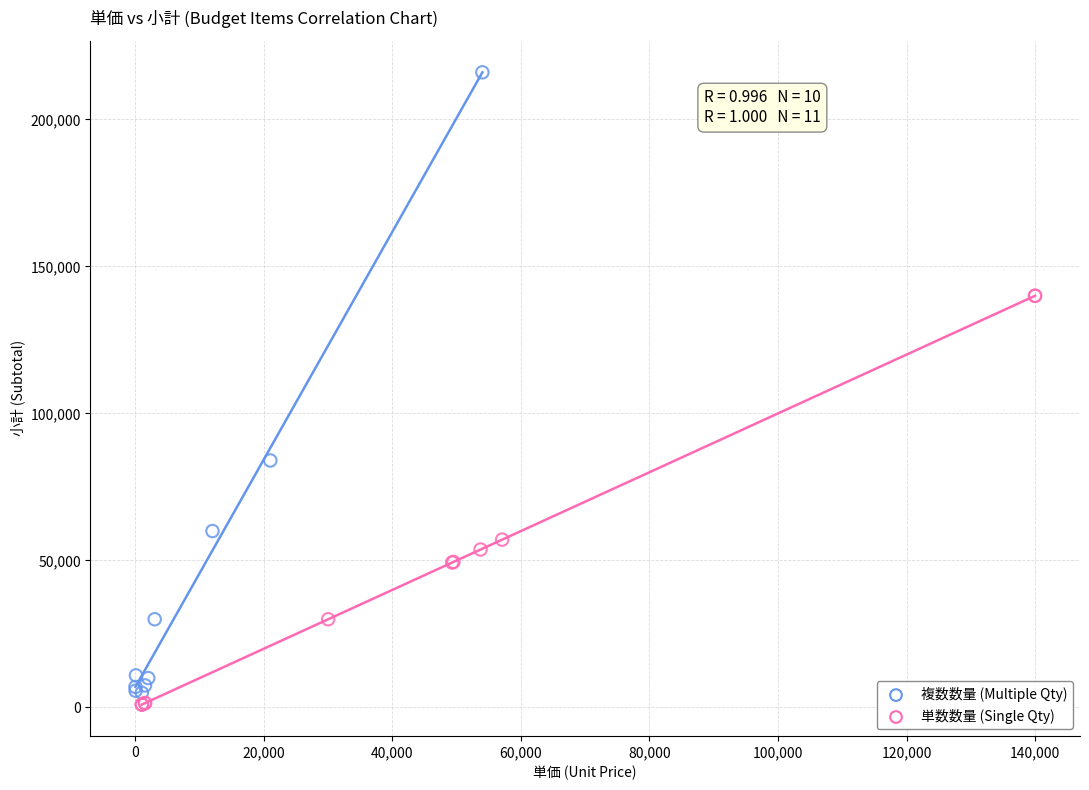

Which series has the widest spread of Y values?

複数数量 (Multiple Qty)